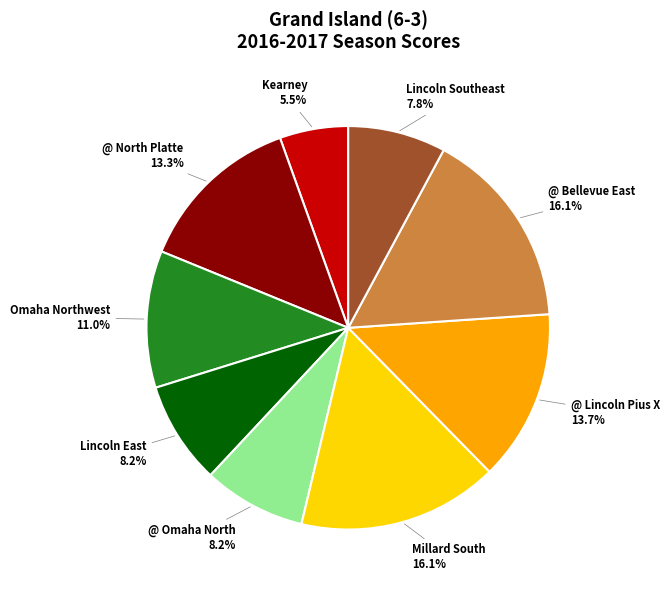

How many slices are in this pie chart?

9